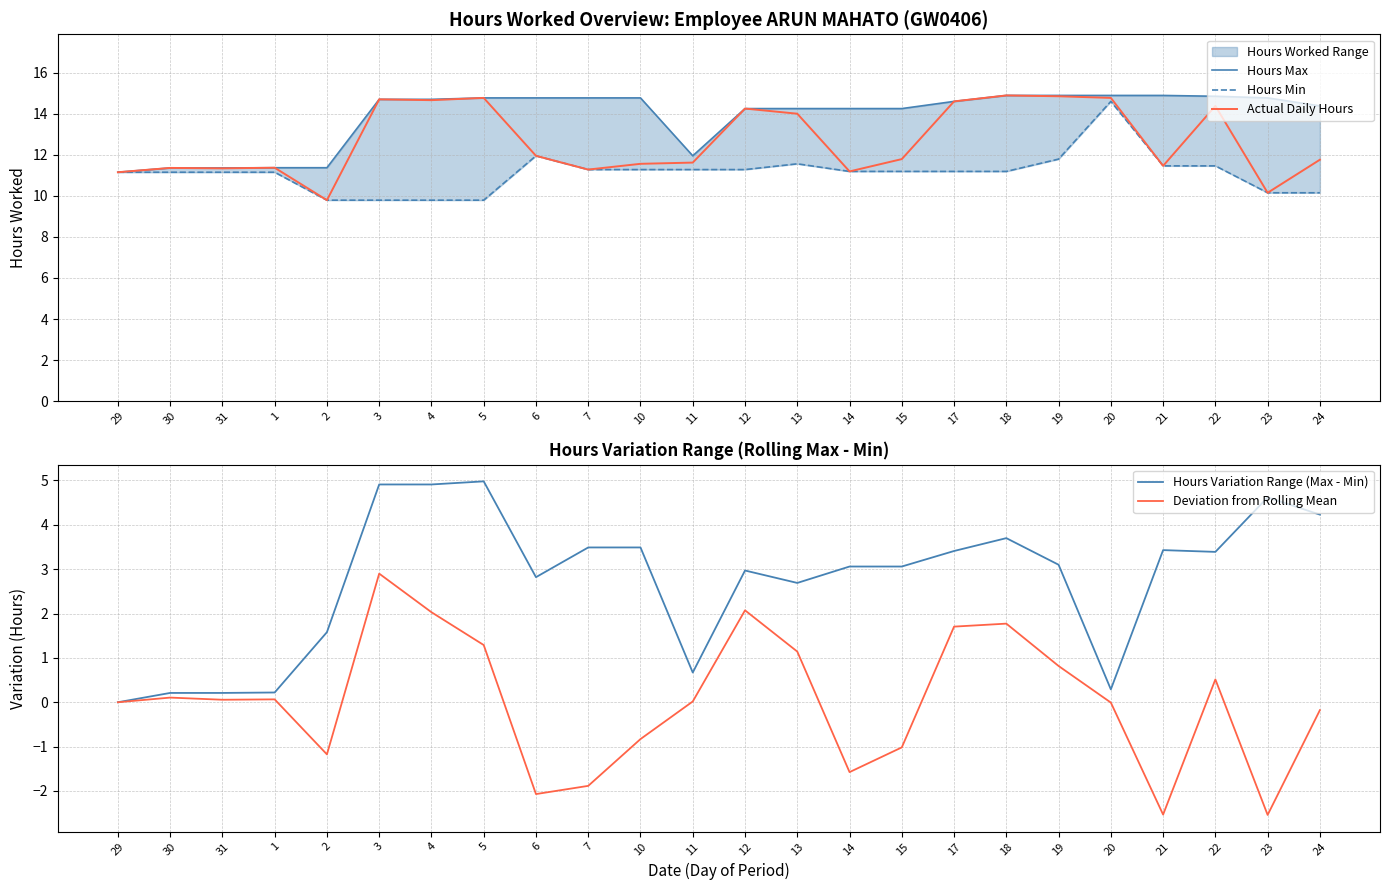

What is the total value across all series at 20?

44.5